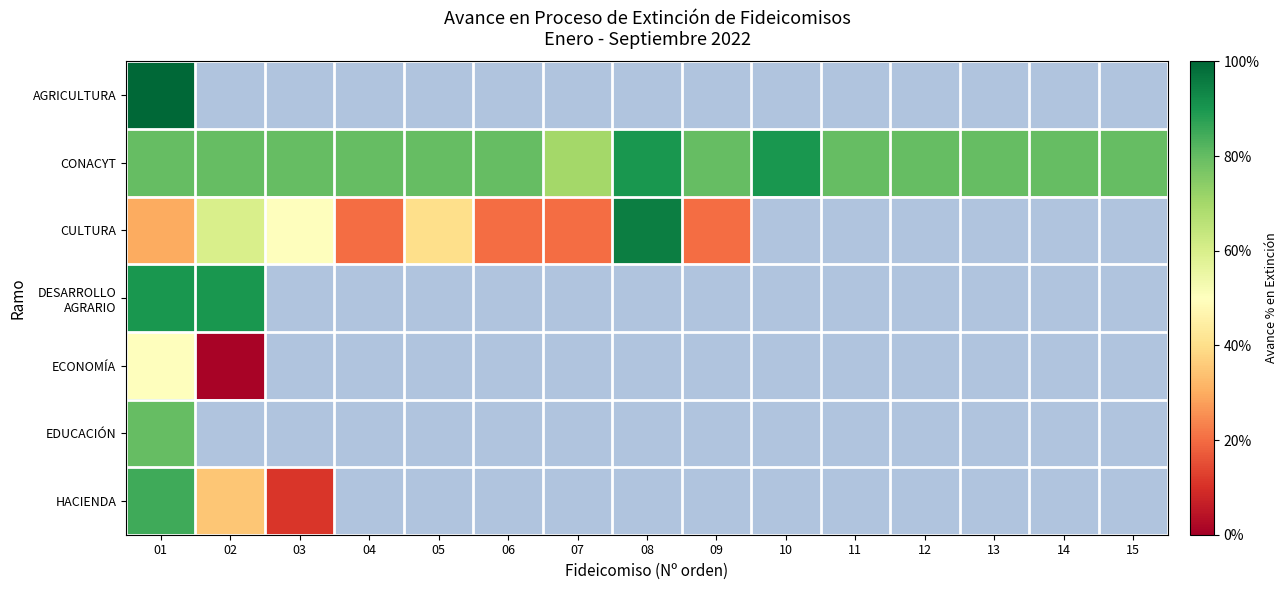

At 07, list the series in order from smallest to largest.

CULTURA, DESARROLLO AGRARIO, ECONOMÍA, EDUCACIÓN, HACIENDA, AGRICULTURA, CONACYT